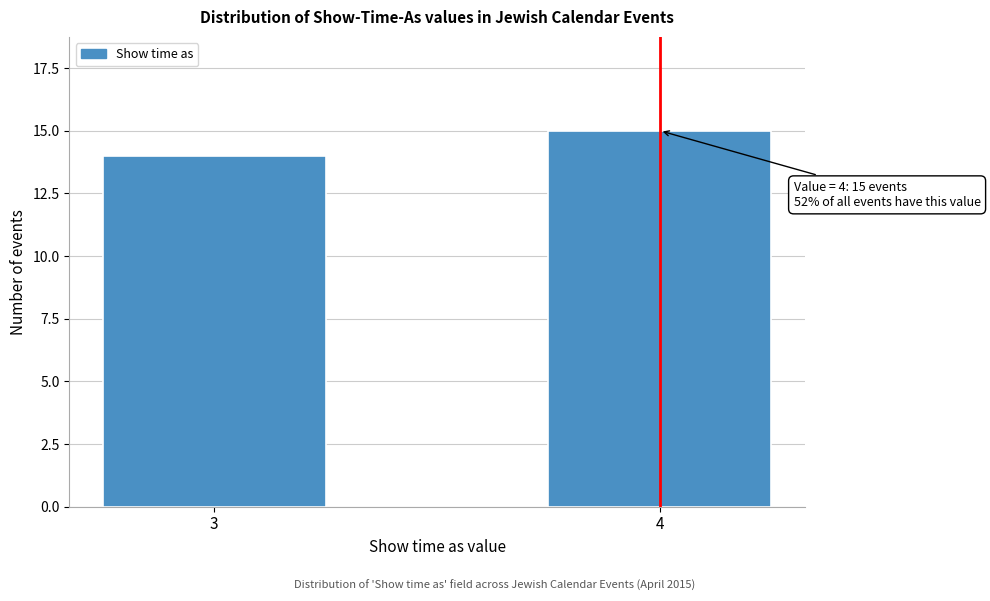

Reading right to left, transcribe all the data shown in this chart.

4=15	3=14